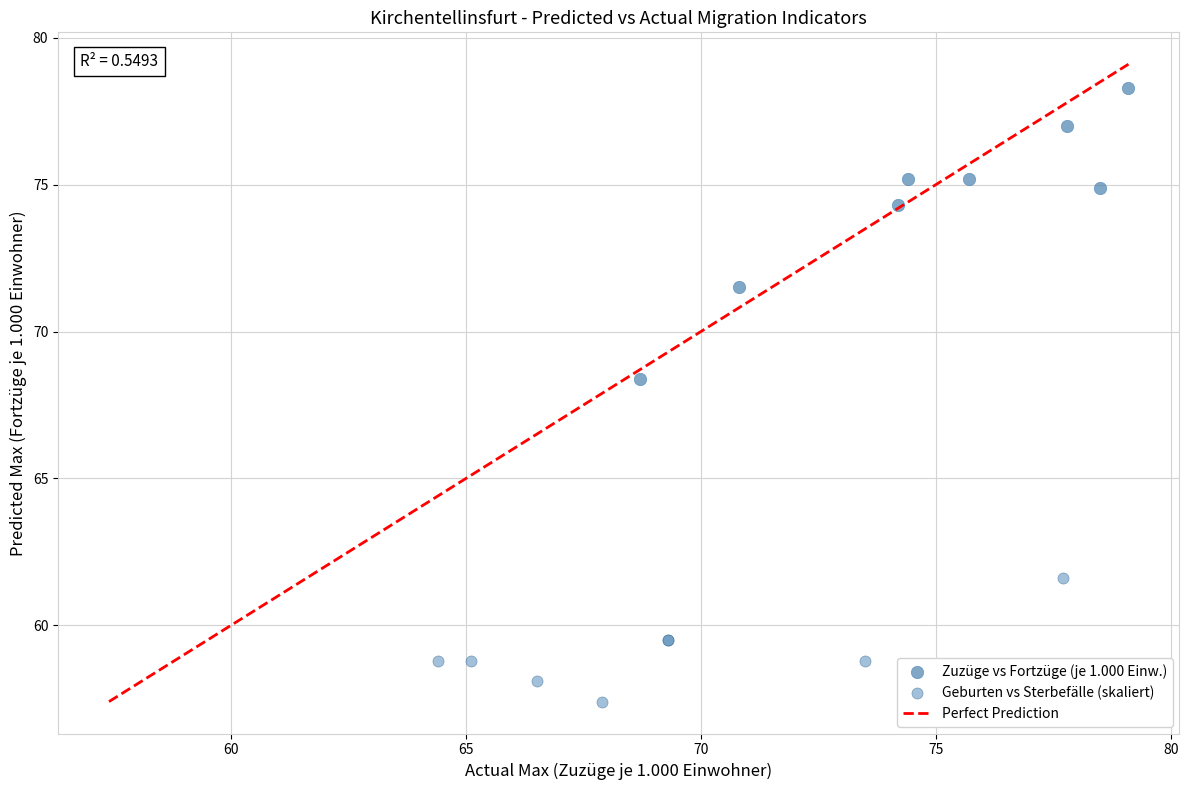

Which series has the widest spread of Y values?

Zuzüge vs Fortzüge (je 1.000 Einw.)